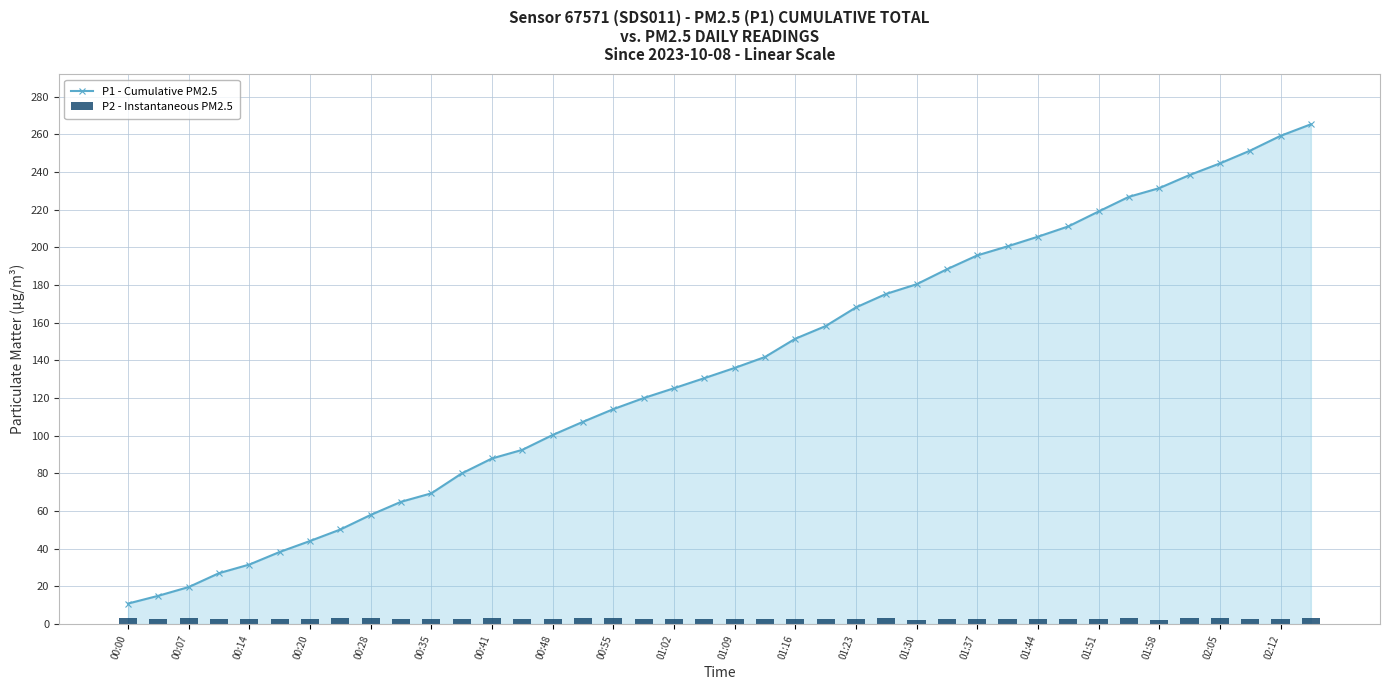

True or false: P1 - Cumulative PM2.5 has a value of 45.4 at 00:48.

False